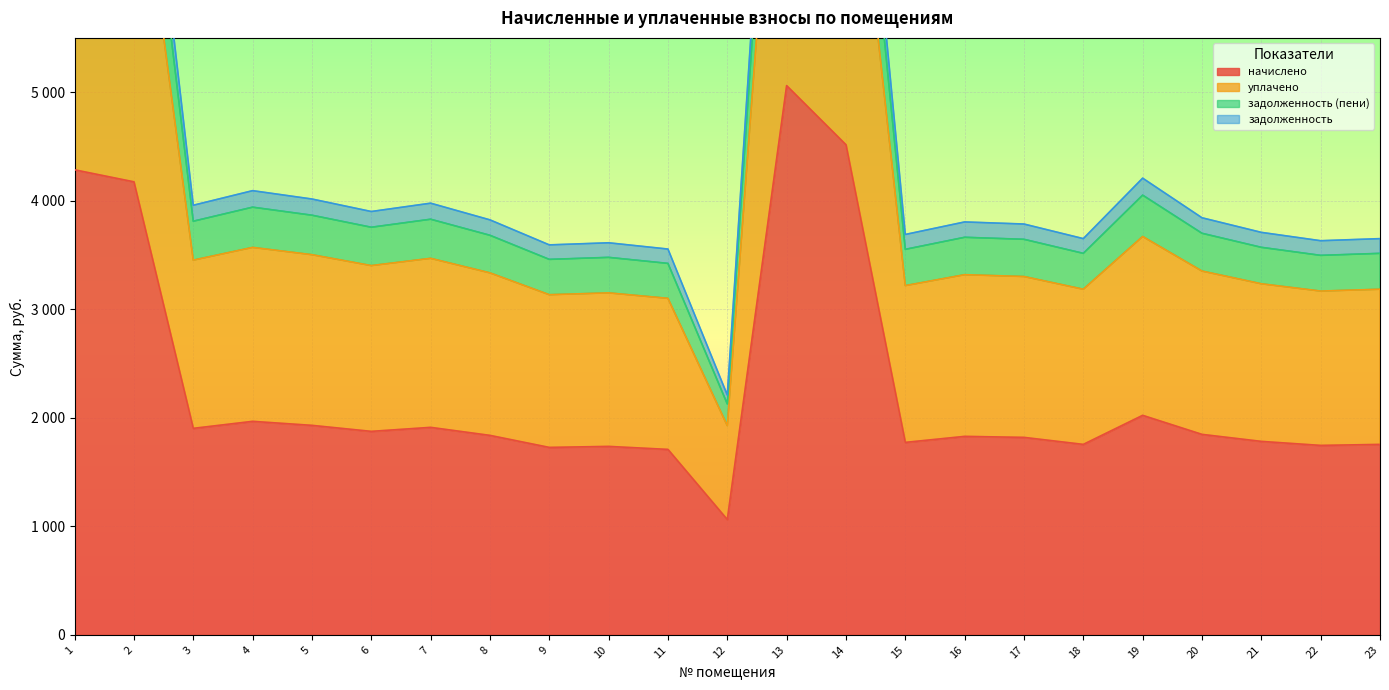

Where is уплачено nearest to the value 5555?

19